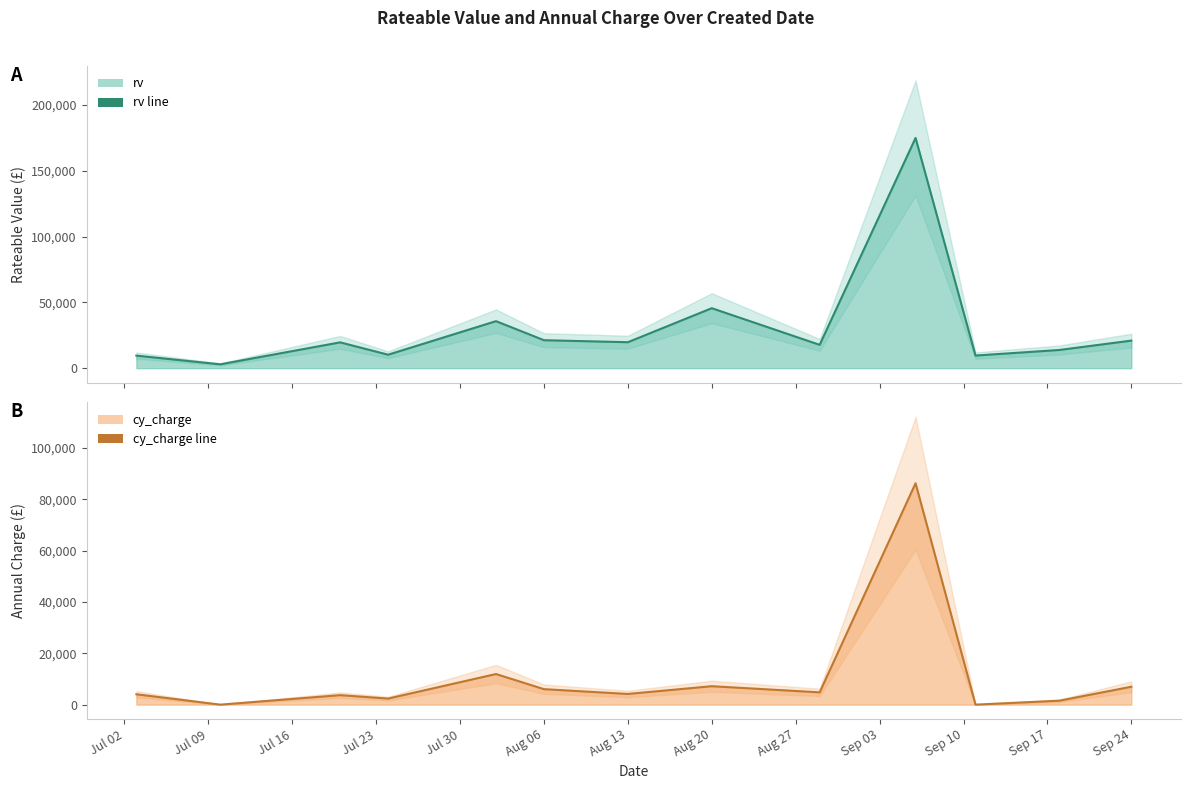

Which series has the largest range (max minus min)?

rv line